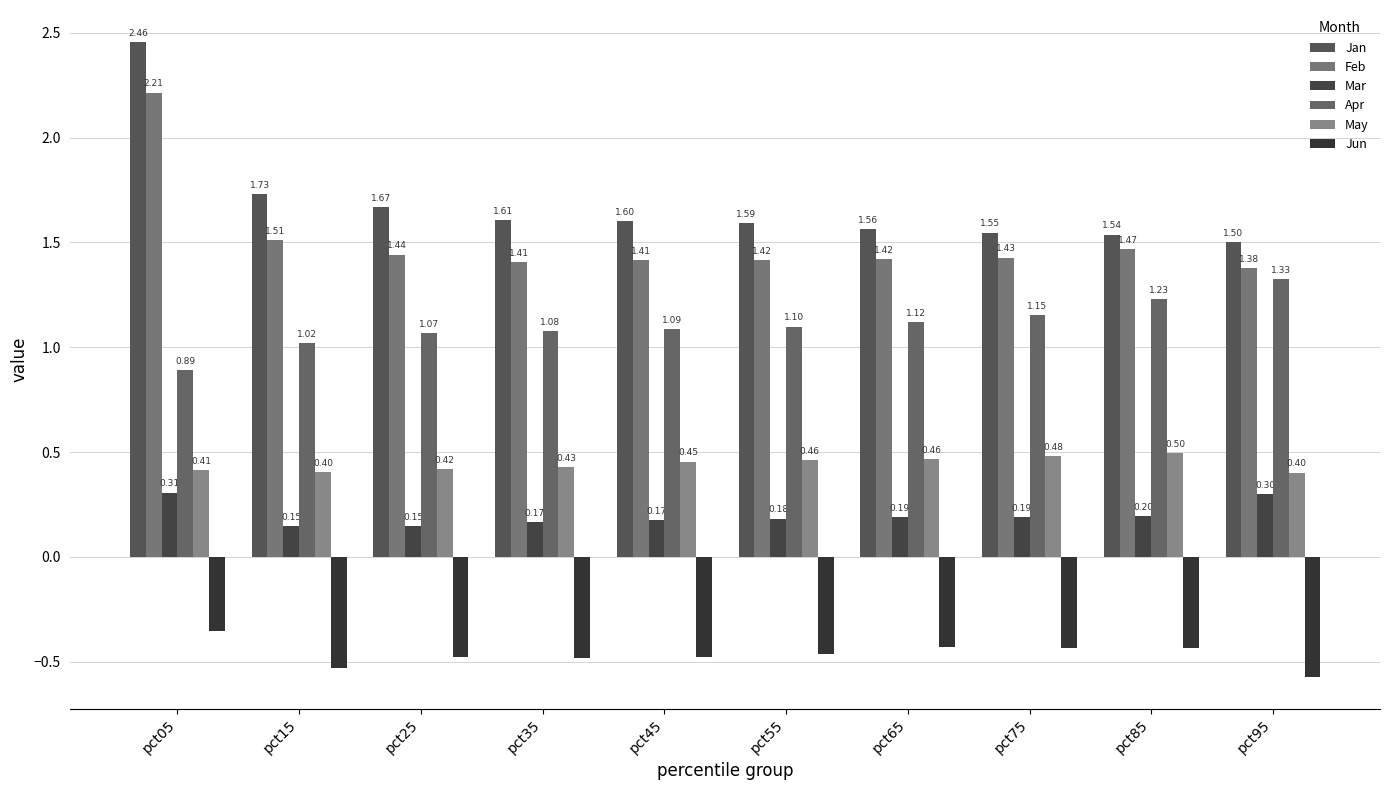

Reading left to right, what are all the values shown in this chart?

Jan: 2.5	1.7	1.7	1.6	1.6	1.6	1.6	1.5	1.5	1.5
Feb: 2.2	1.5	1.4	1.4	1.4	1.4	1.4	1.4	1.5	1.4
Mar: 0.3	0.1	0.1	0.2	0.2	0.2	0.2	0.2	0.2	0.3
Apr: 0.9	1.0	1.1	1.1	1.1	1.1	1.1	1.2	1.2	1.3
May: 0.4	0.4	0.4	0.4	0.5	0.5	0.5	0.5	0.5	0.4
Jun: -0.4	-0.5	-0.5	-0.5	-0.5	-0.5	-0.4	-0.4	-0.4	-0.6